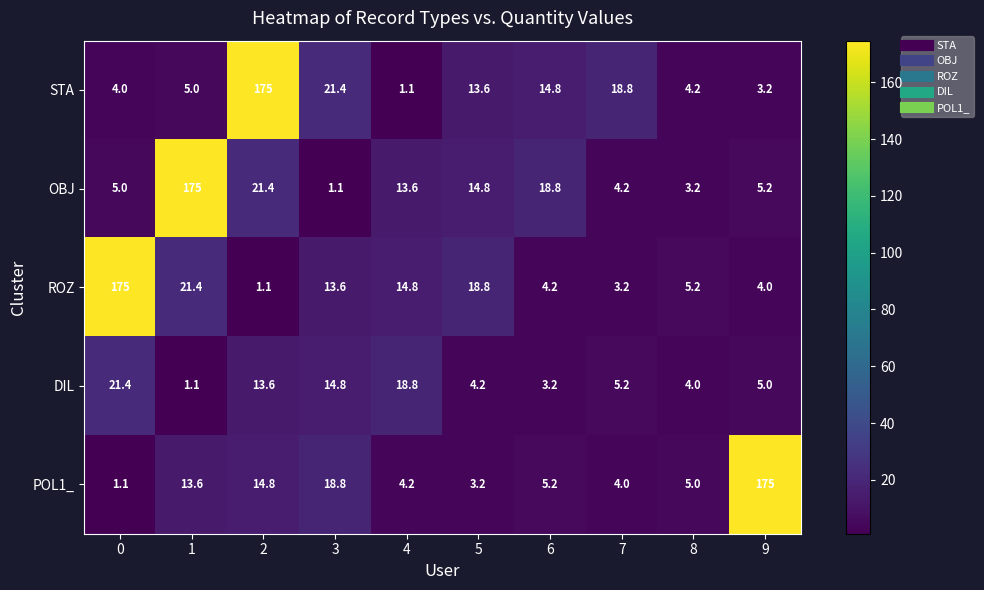

Which series changed the most between 2 and 7?

STA